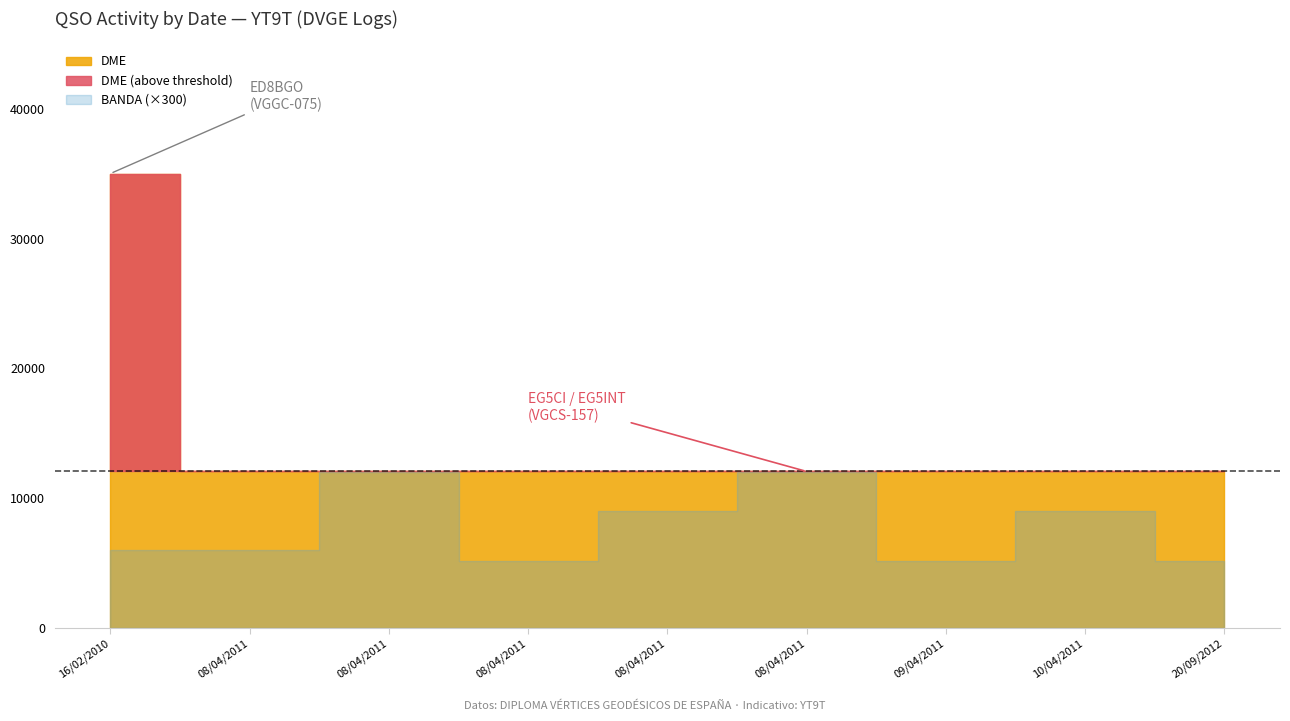

True or false: BANDA and DME intersect in this chart.

False